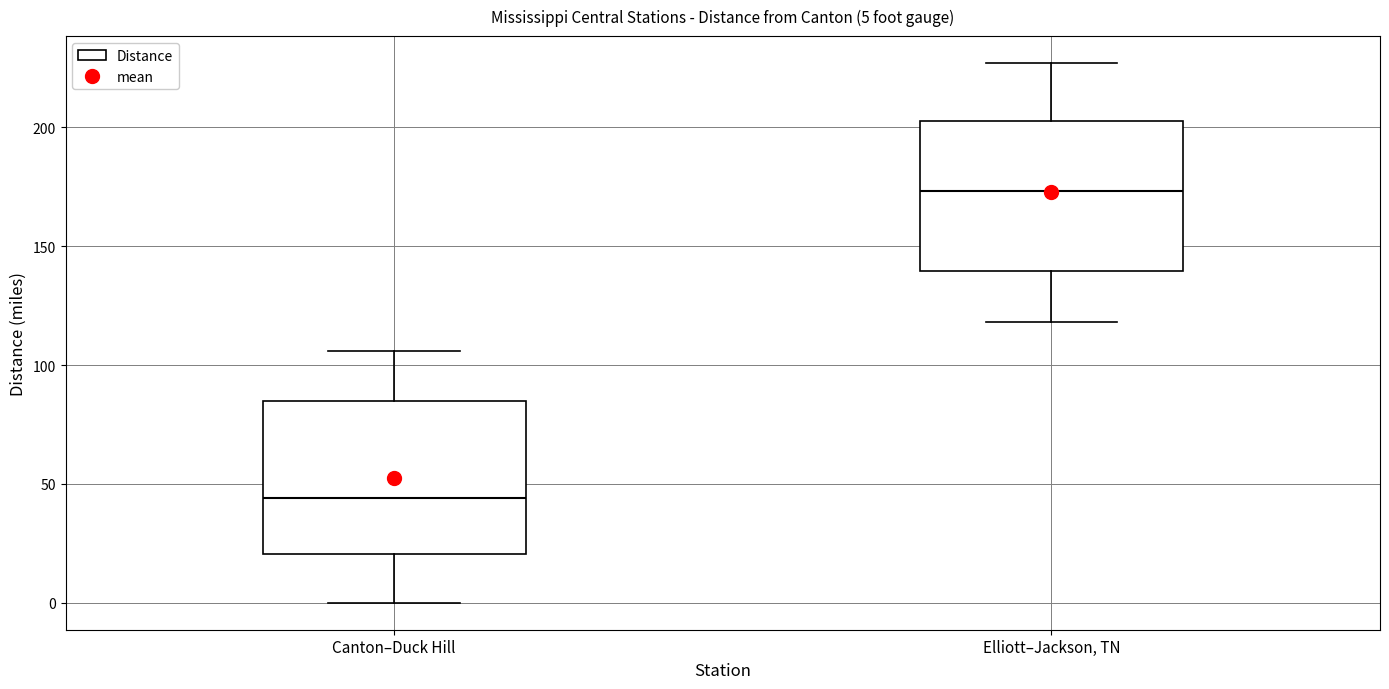

Which box has the highest median line?

Elliott–Jackson, TN